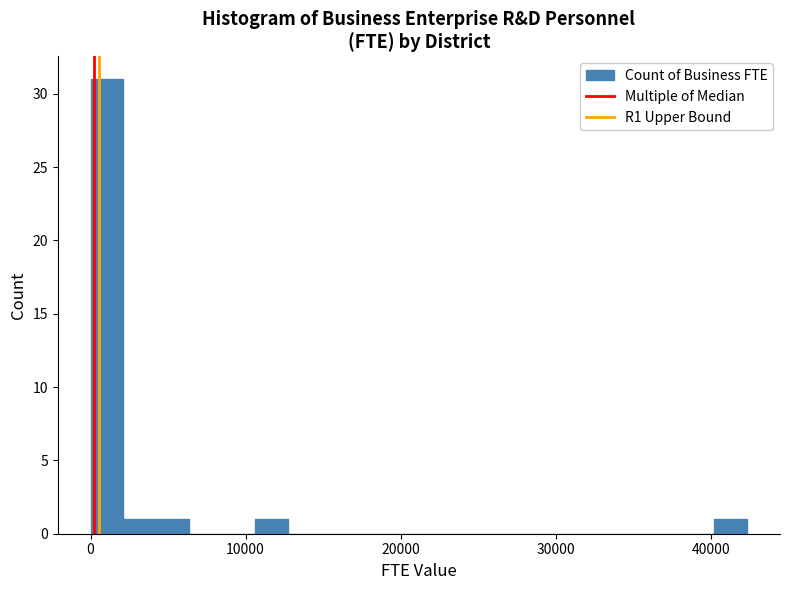

Read against the x-axis, roughly where is the centre of the tallest bar?

1000